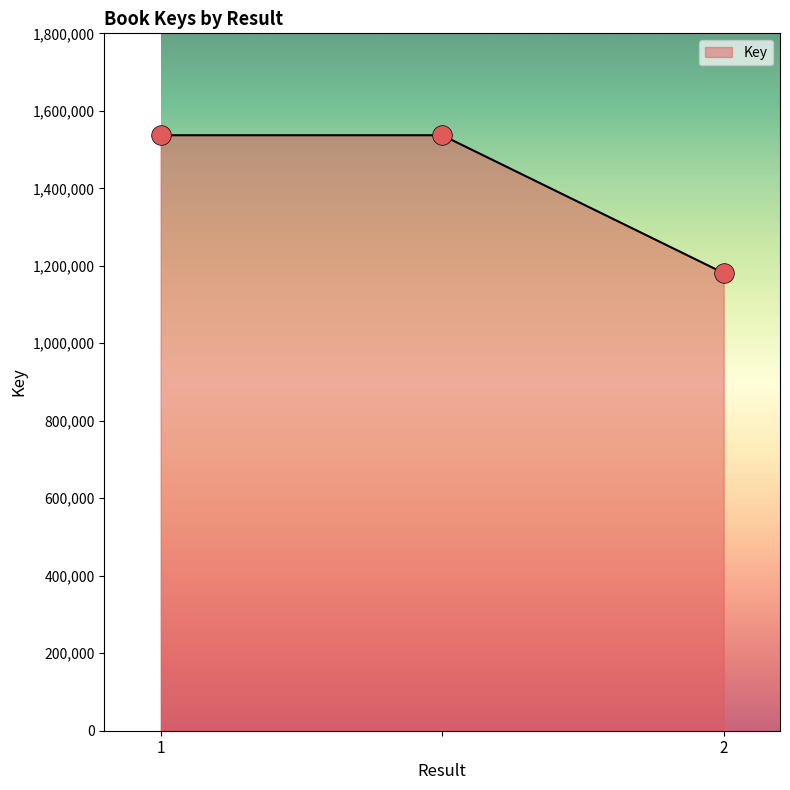

What is the smallest value displayed?

1181202